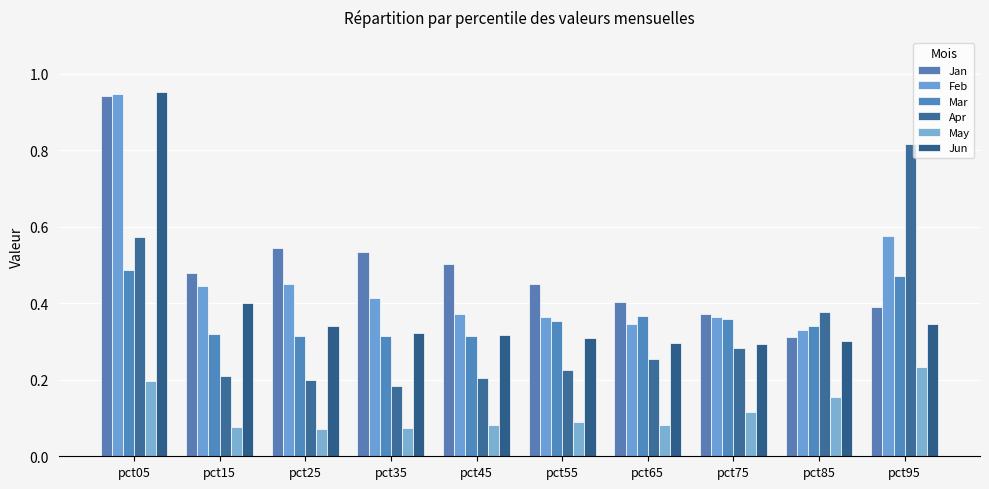

At how many categories does at least one series exceed 0?

10